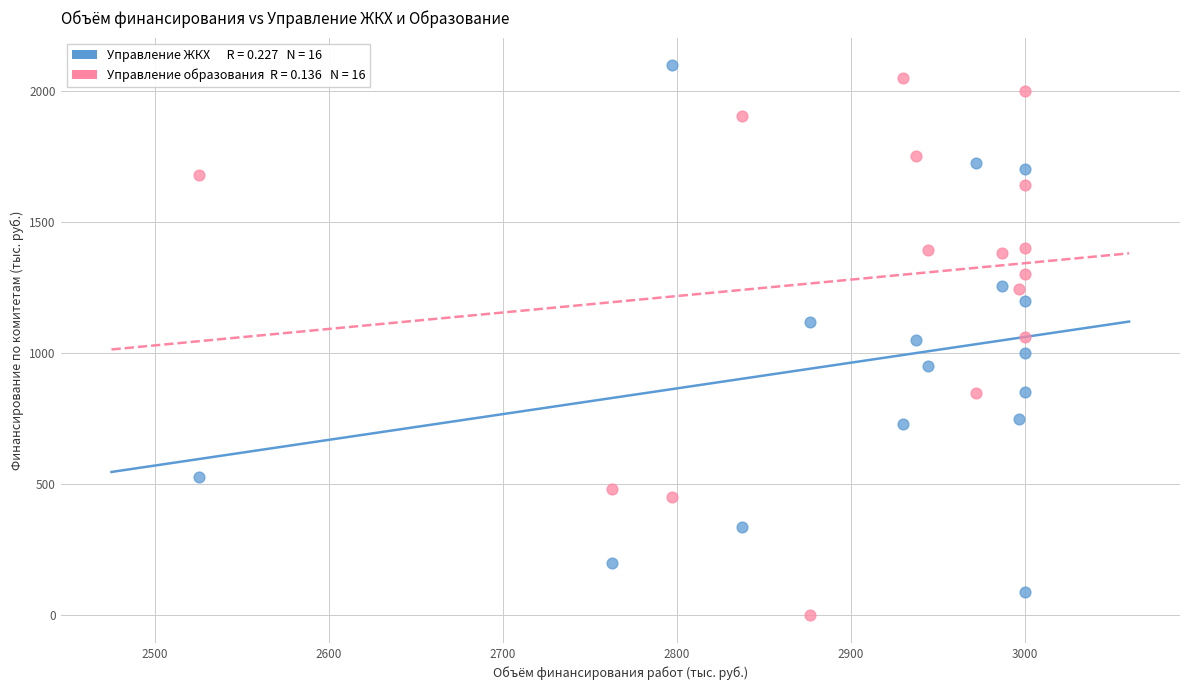

Across all data points, what is the range of X values (max minus min)?

474.4